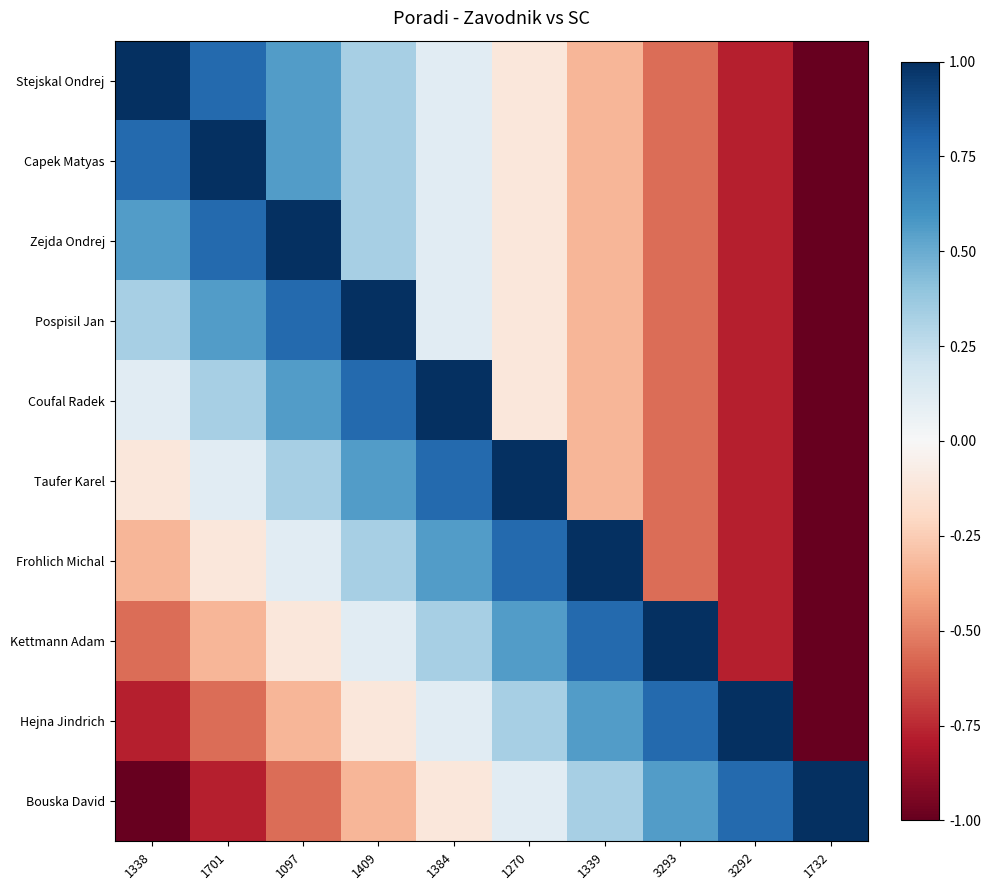

Which has a higher value, 1409 or 1097?

1097